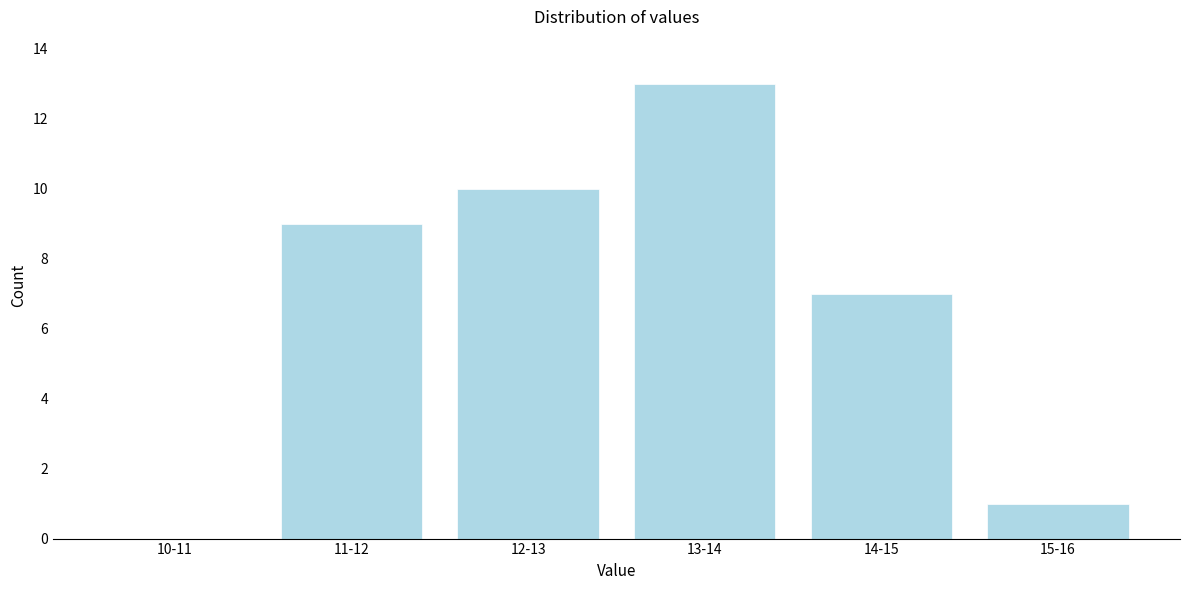

Reading left to right, list all the values displayed in this chart.

10-11=0	11-12=9	12-13=10	13-14=13	14-15=7	15-16=1